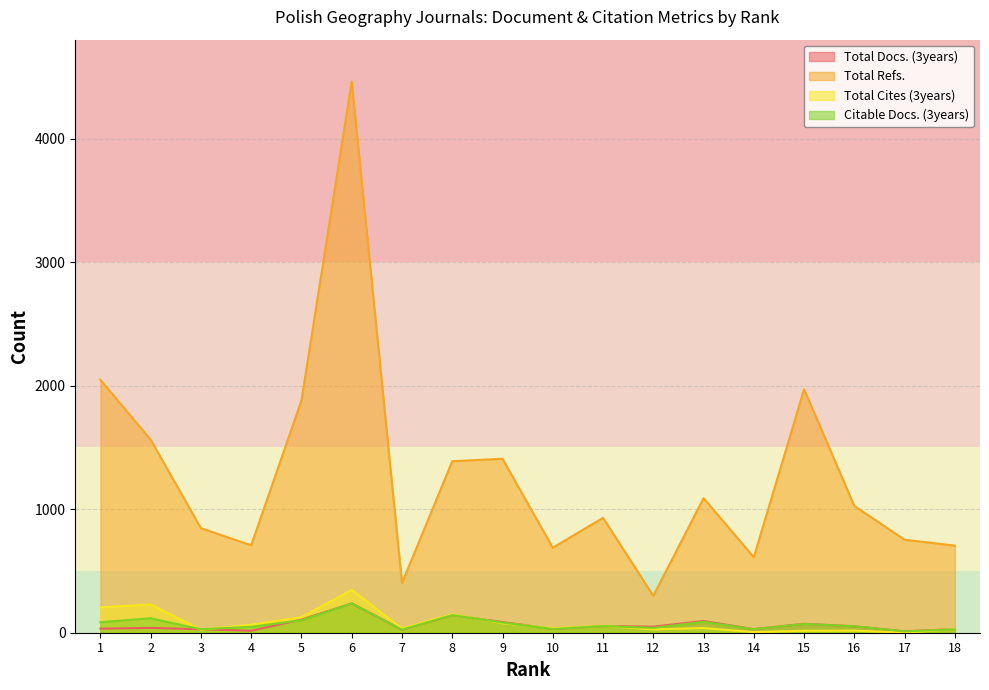

At 7, list the series in order from largest to smallest.

Total Refs., Total Cites (3years), Total Docs. (3years), Citable Docs. (3years)